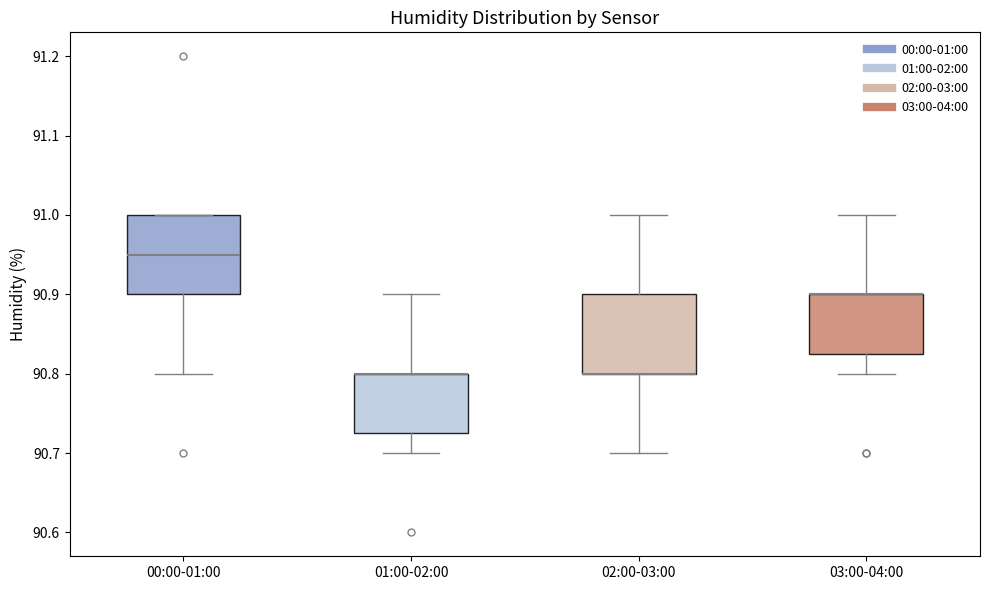

Where is the upper edge of the box for 01:00-02:00 on the y-axis? The values are not printed on the chart, so give them approximately, as read against the axis.

90.80